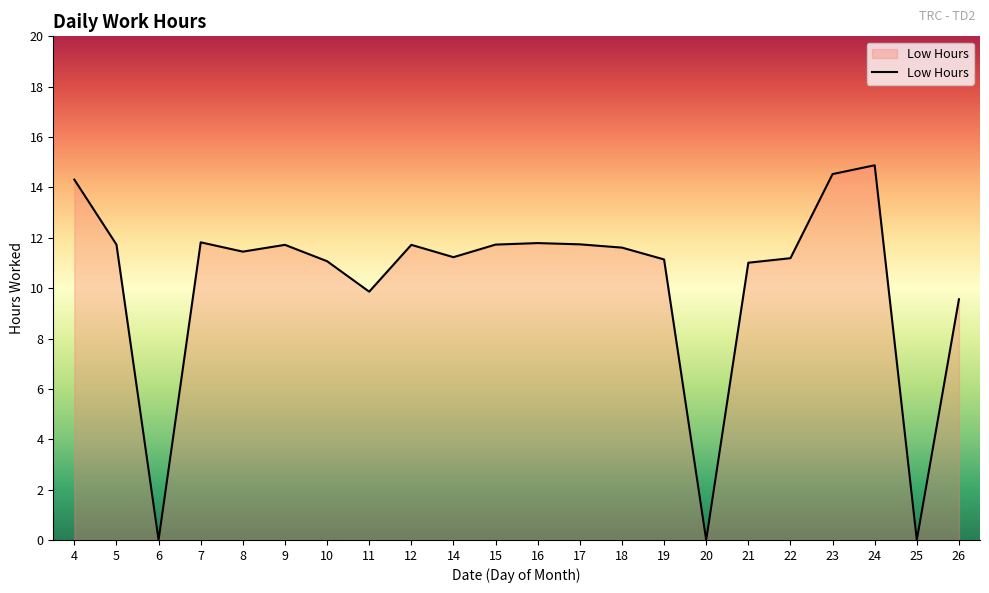

What is the greatest value displayed?

14.9